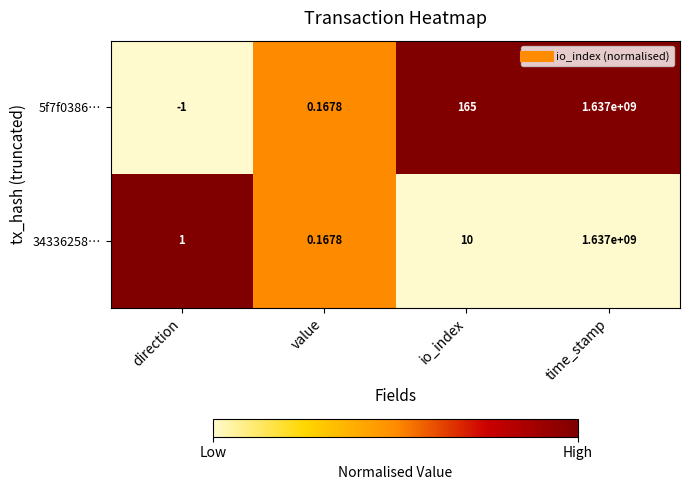

At how many categories does at least one series exceed 0?

4